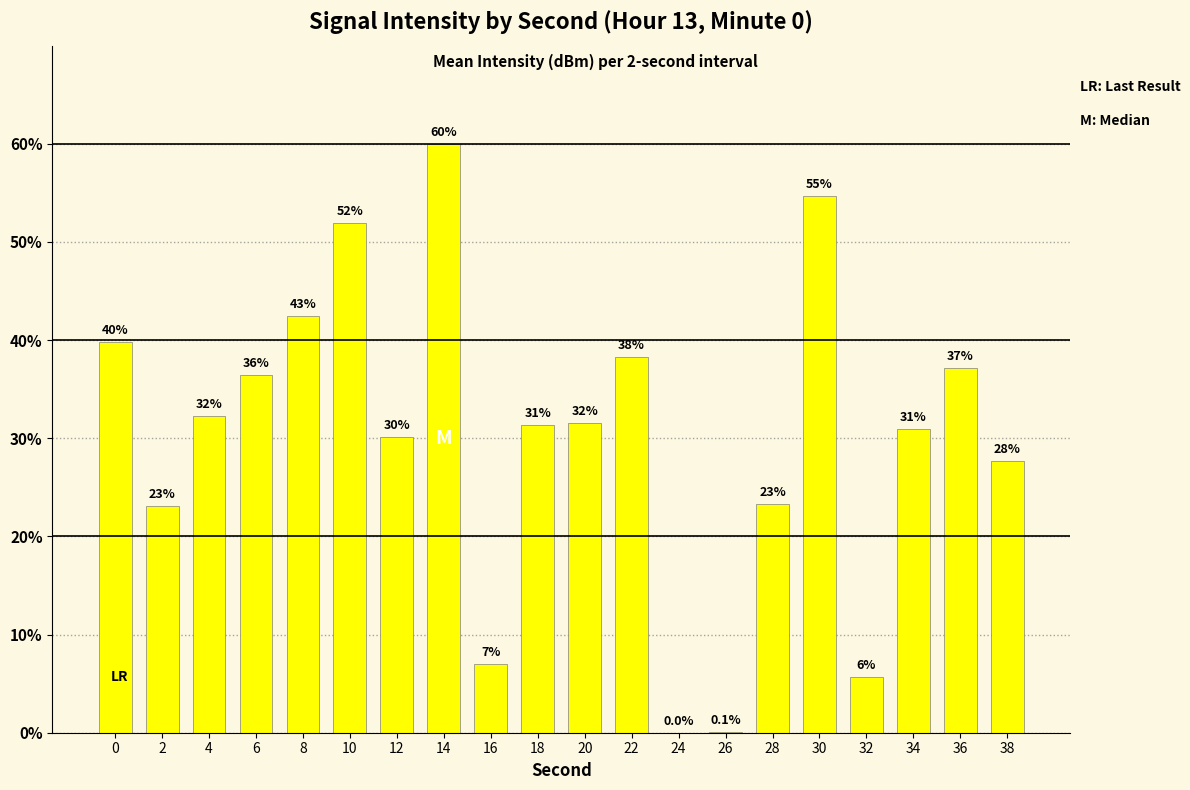

What is the difference between the values at 16 and 8?

35.5